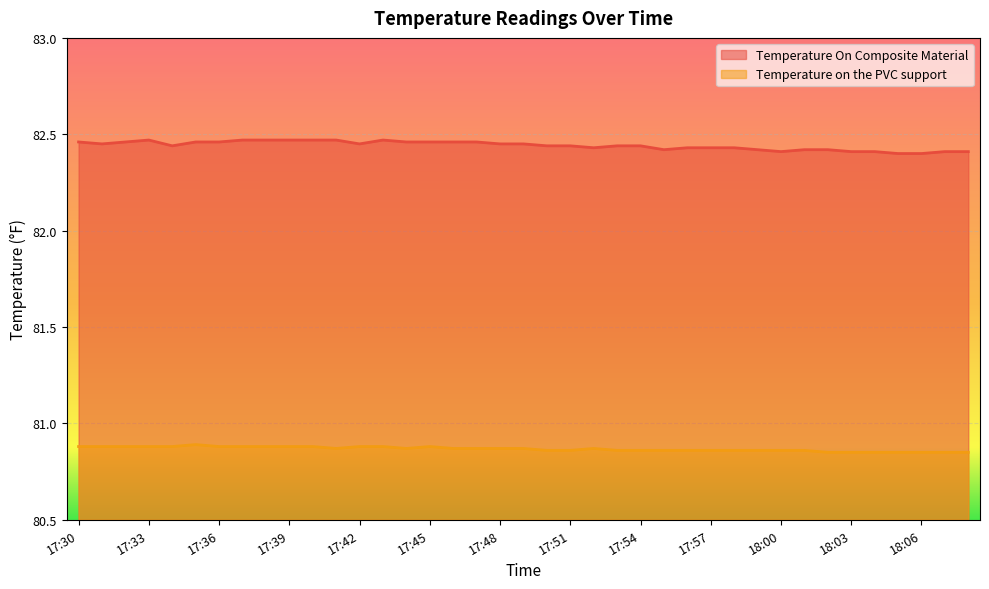

Rank the series at 17:54 from highest to lowest value.

Temperature On Composite Material, Temperature on the PVC support